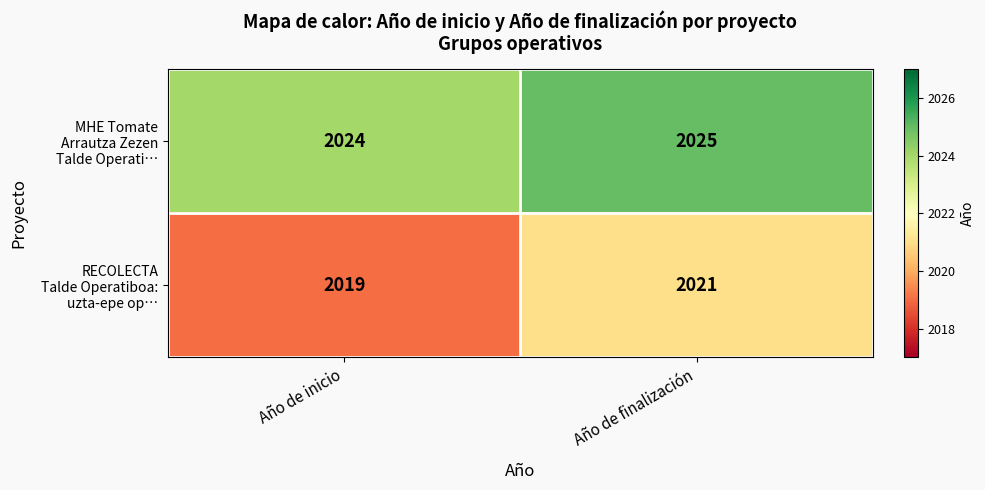

What is the total value across all series at Año de finalización?

4046